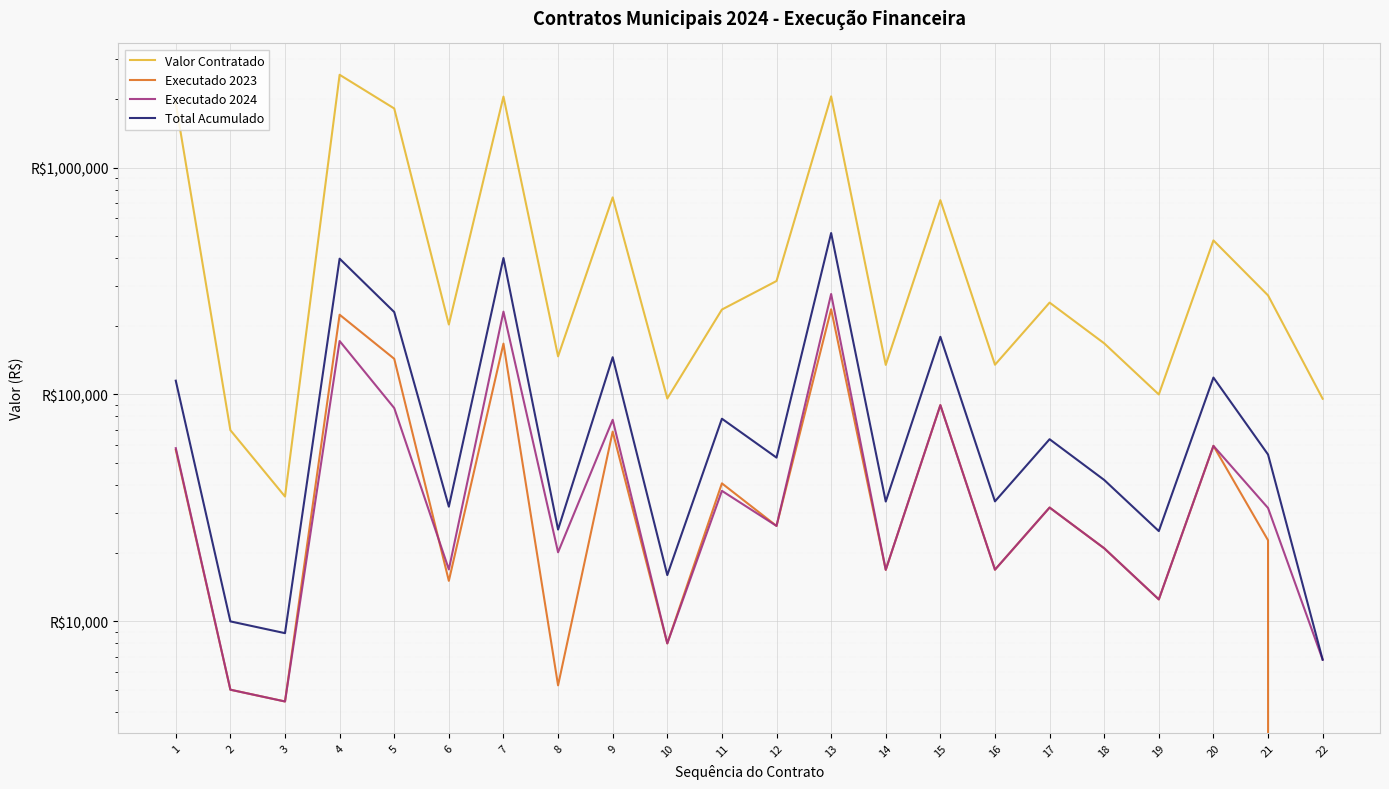

True or false: Total Acumulado and Executado 2024 cross at least once.

False